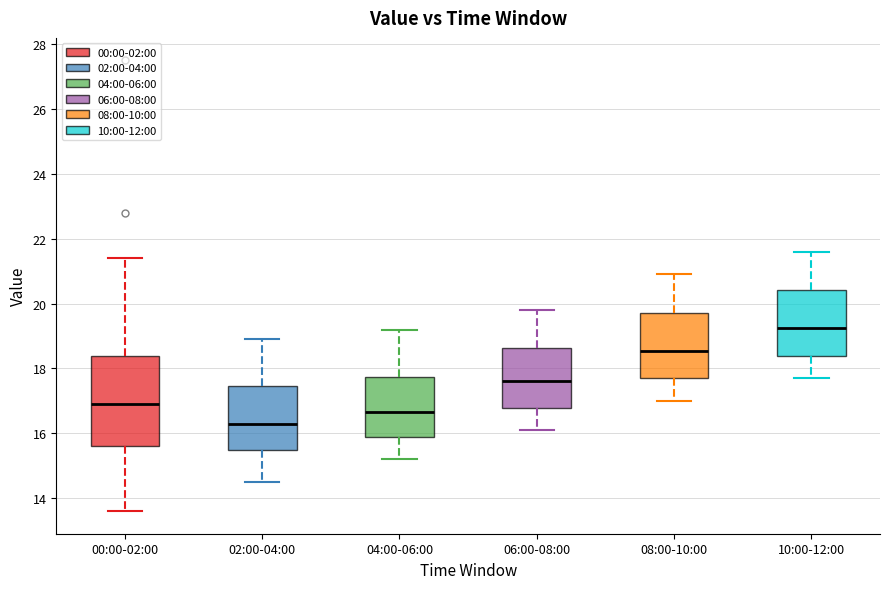

Reading left to right, transcribe this box plot: for each box, give where its median line is, the range the box spans, and where its two whiskers end, as read against the y-axis. The values are not printed on the chart, so give them approximately, as read against the axis.

00:00-02:00: median 17.0, box 15.6 to 18.4, whiskers 13.6 to 21.4
02:00-04:00: median 16.4, box 15.6 to 17.4, whiskers 14.6 to 19.0
04:00-06:00: median 16.6, box 15.8 to 17.8, whiskers 15.2 to 19.2
06:00-08:00: median 17.6, box 16.8 to 18.6, whiskers 16.2 to 19.8
08:00-10:00: median 18.6, box 17.8 to 19.8, whiskers 17.0 to 21.0
10:00-12:00: median 19.2, box 18.4 to 20.4, whiskers 17.8 to 21.6